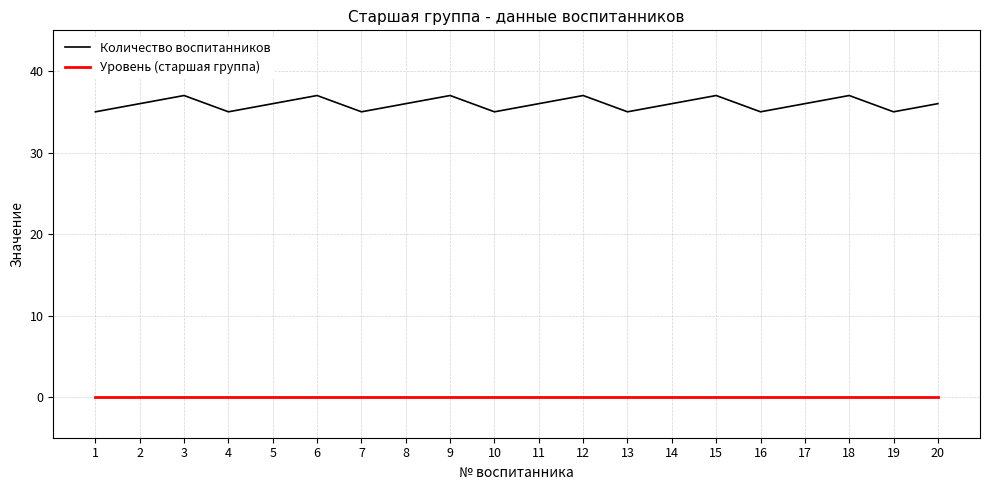

True or false: Количество воспитанников and Уровень (старшая группа) cross at least once.

False